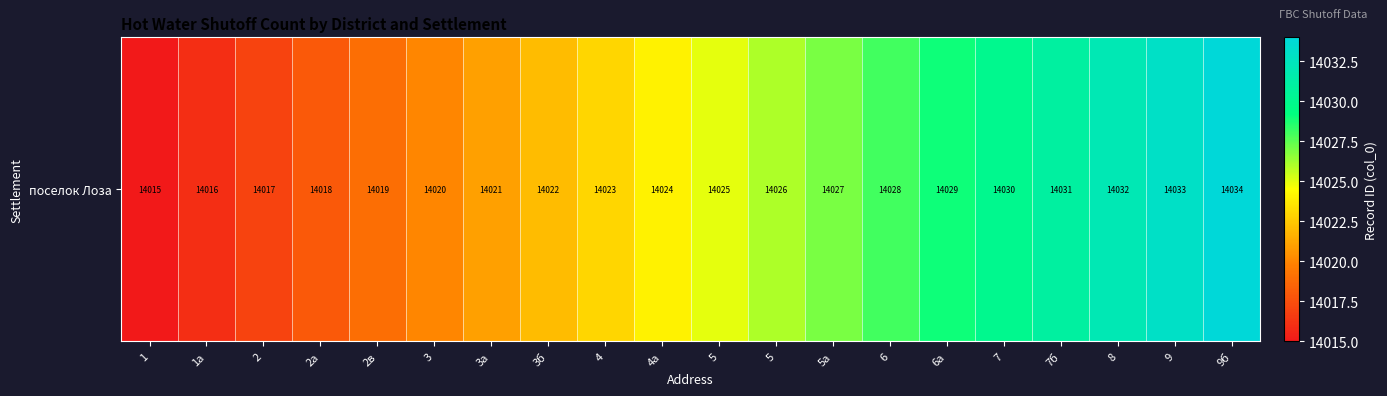

At which category does the chart reach its minimum across all series?

1